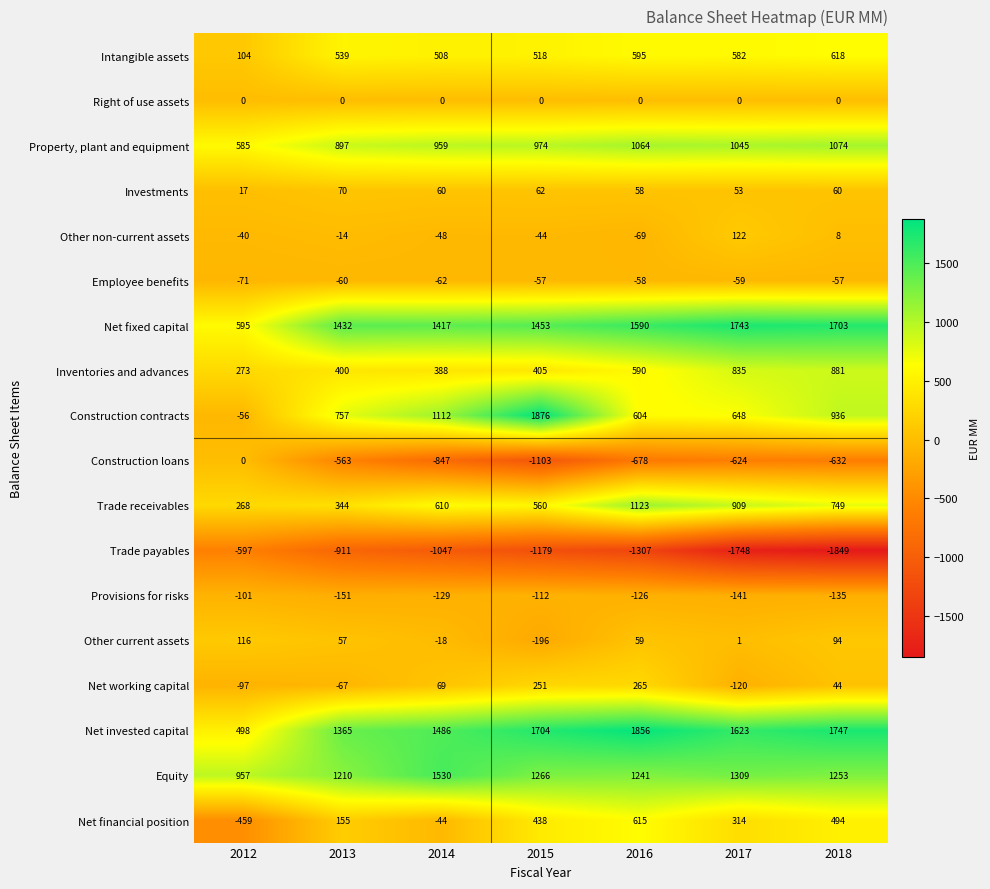

How many values in the Trade payables series exceed -1179?

3